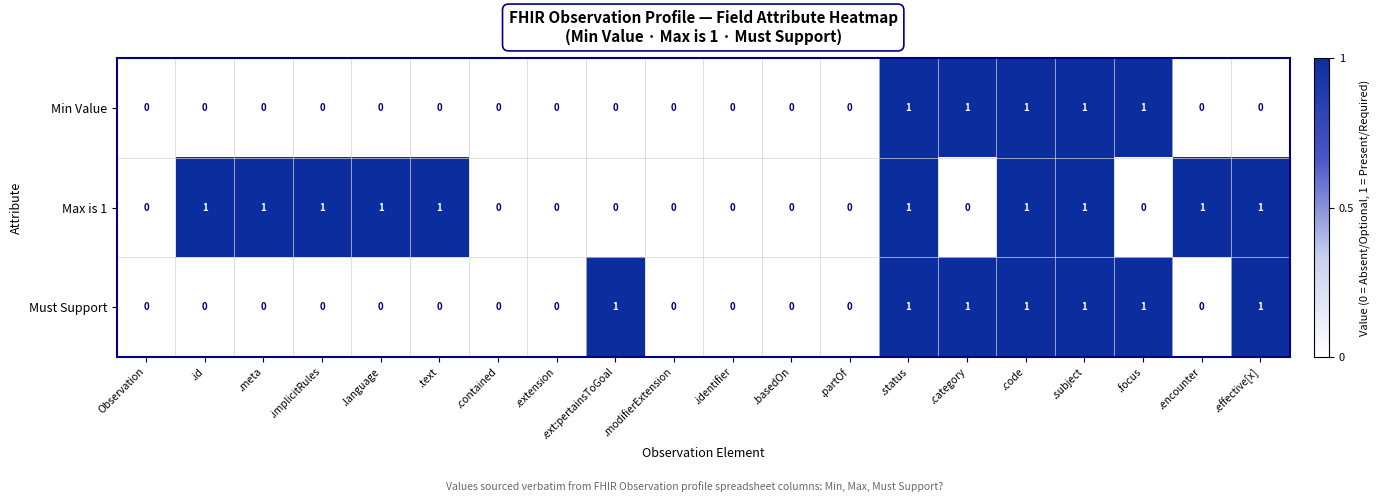

Which series changed the most between .implicitRules and .effective[x]?

Must Support